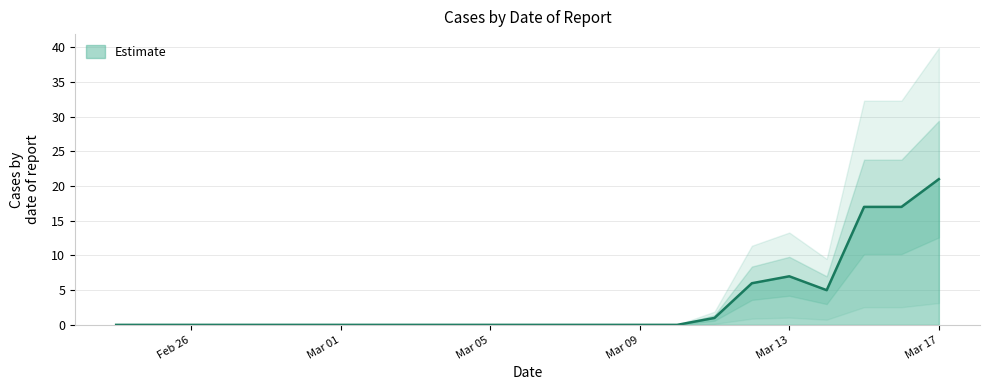

At which category does the data reach its first local valley?

2020-03-14